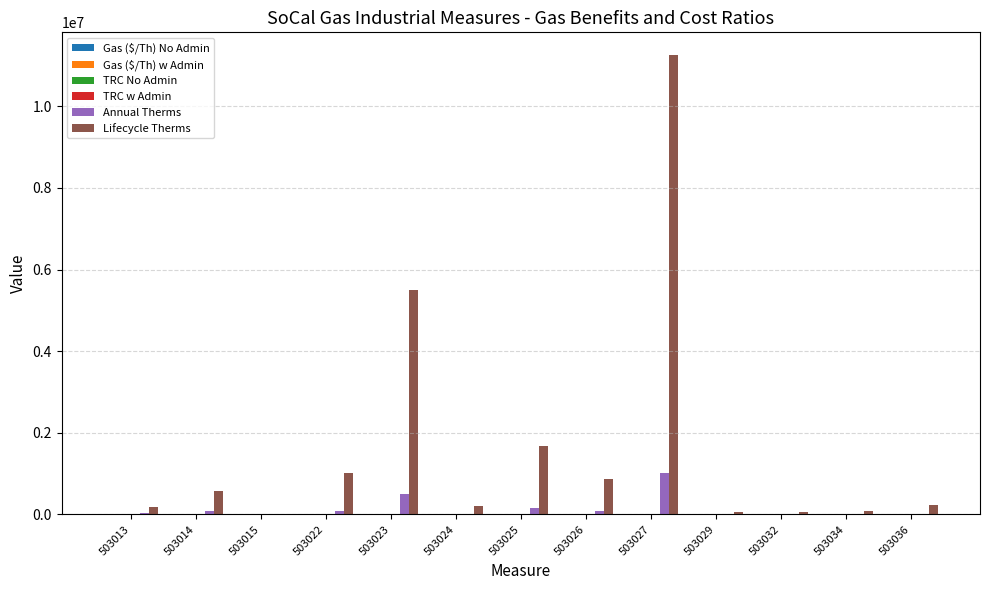

At which category is the sum across all series the highest?

503027